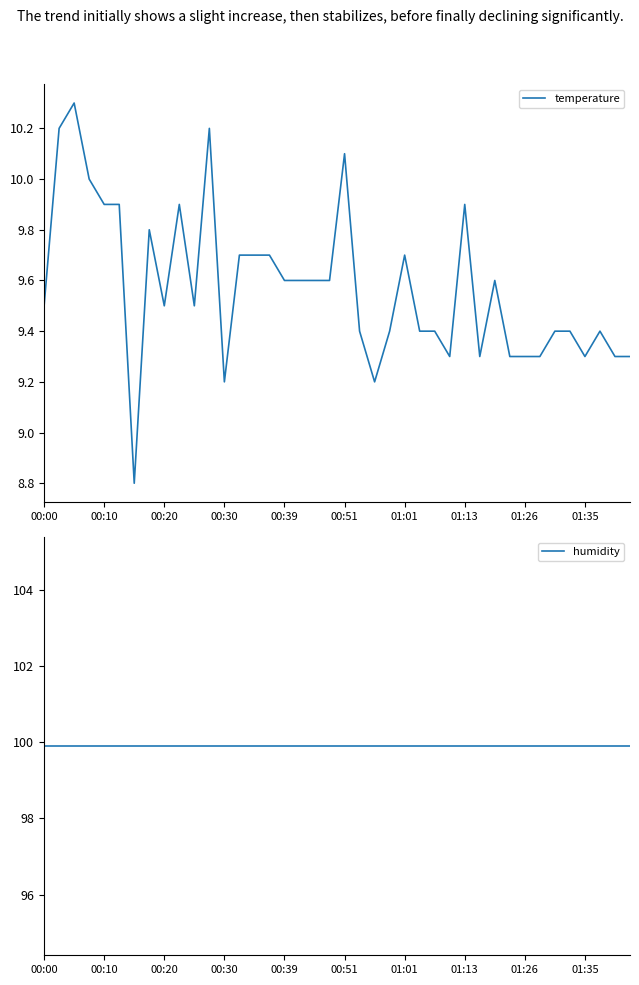

Between 17 and 22, which series saw the biggest shift?

temperature